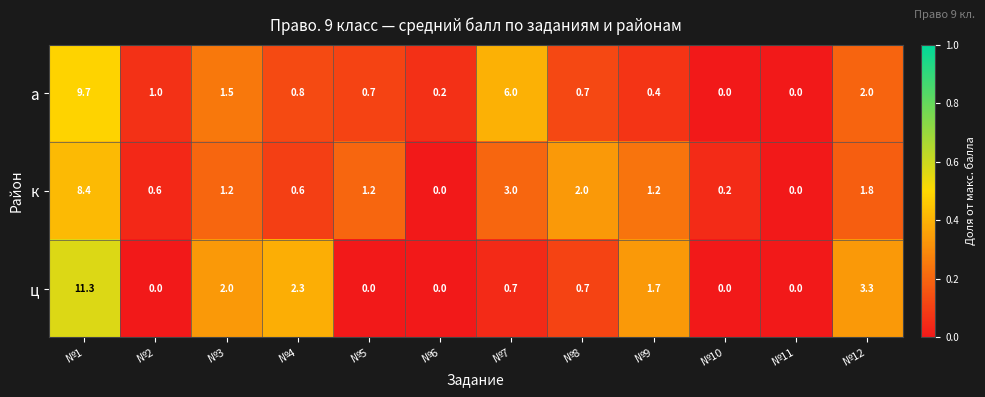

Rank the series at №2 from highest to lowest value.

а, к, ц